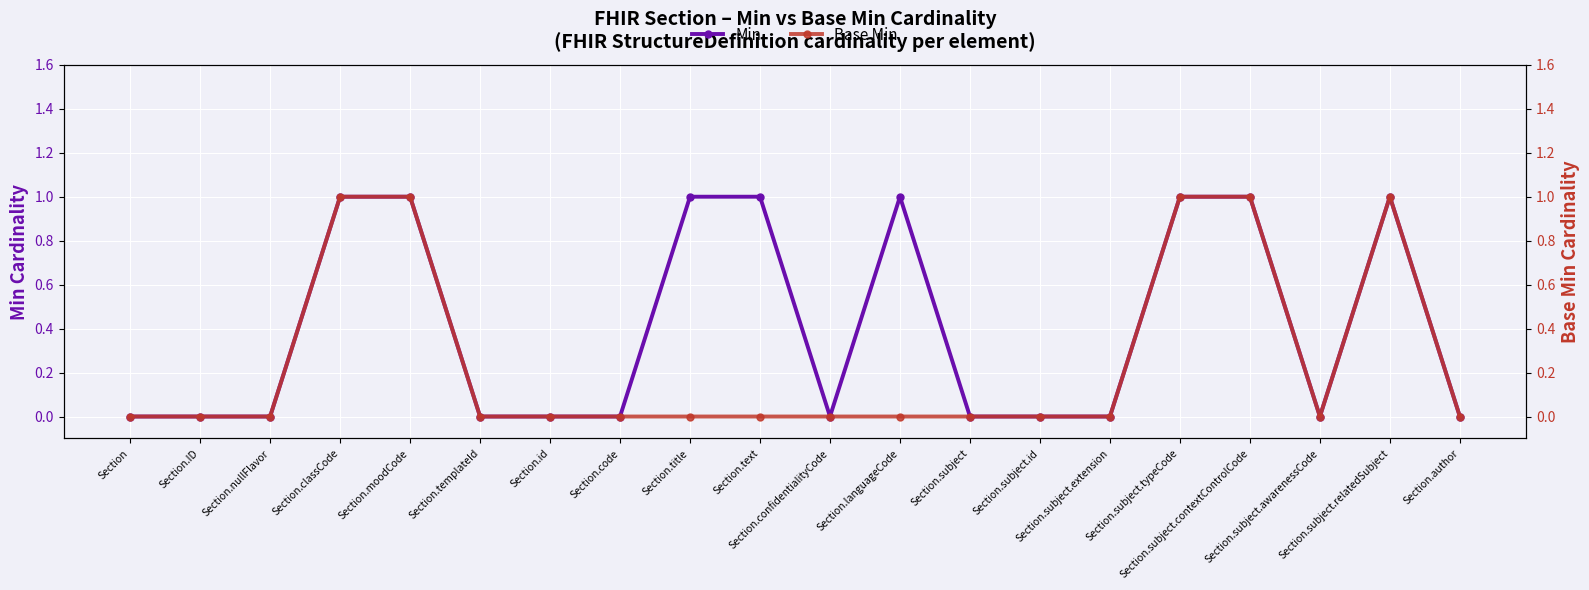

The Min series shows 1 at Section.subject.contextControlCode. True or false?

False